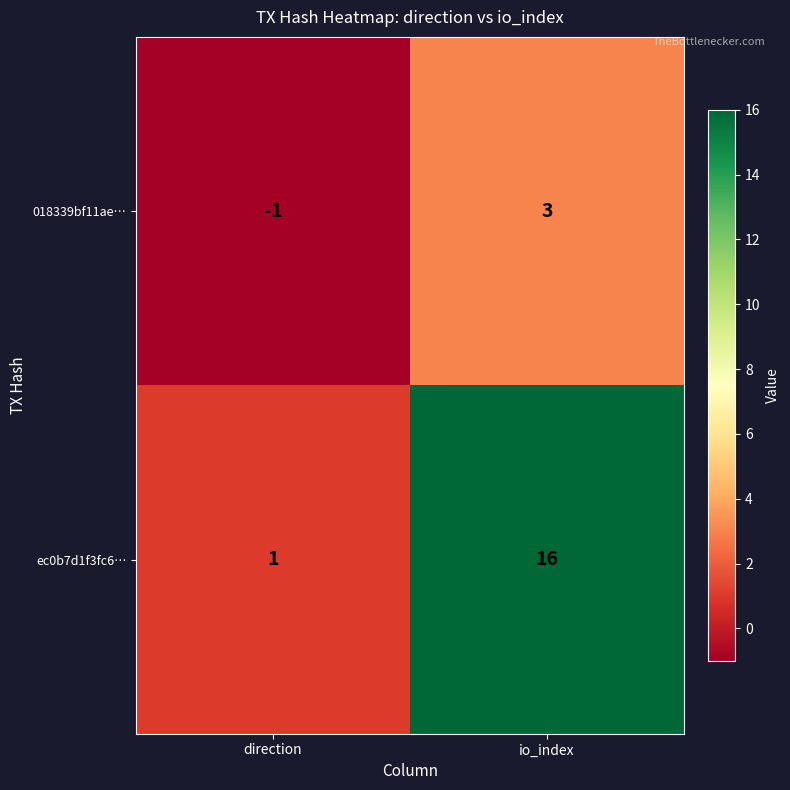

At which category does the chart reach its peak across all series?

io_index